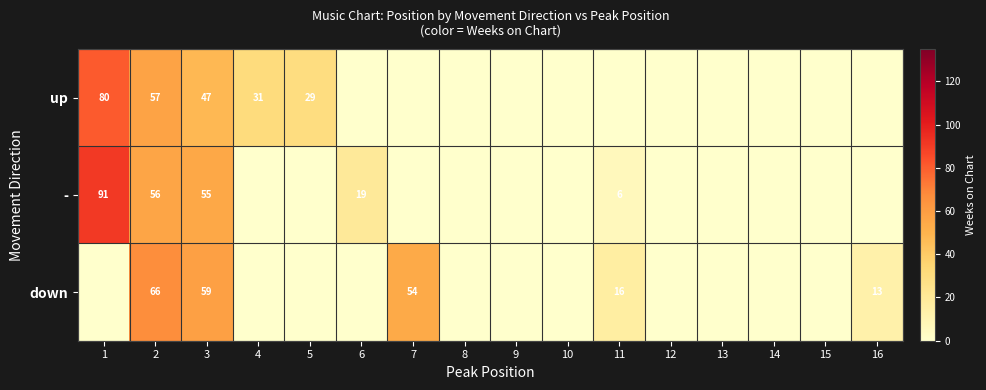

True or false: down has a value of 66 at 2.

True